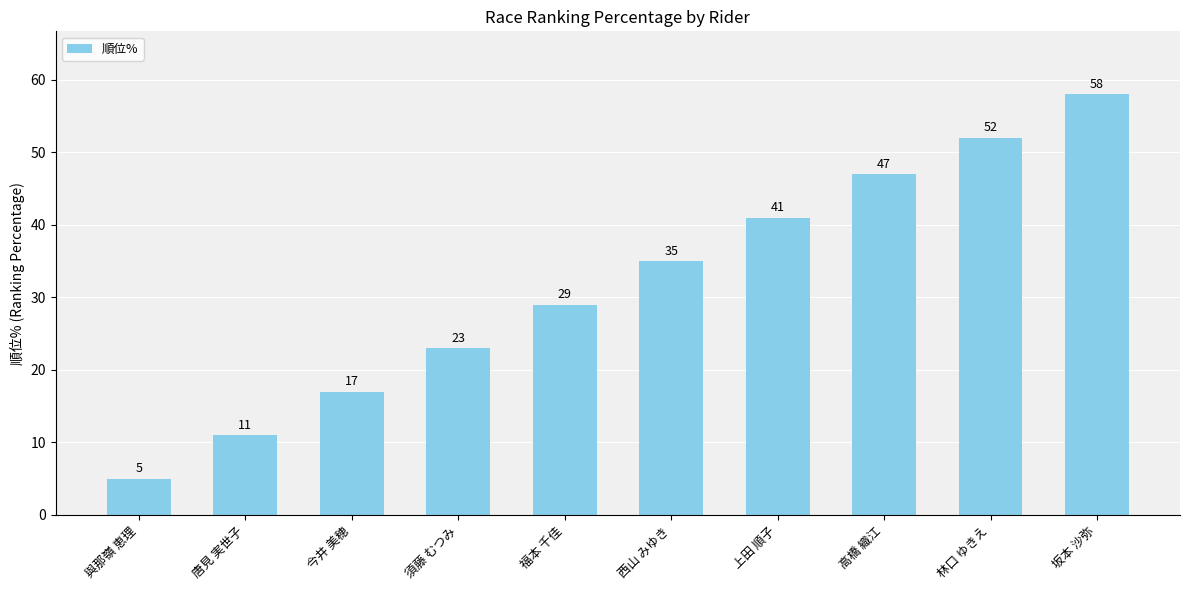

What is the difference between the maximum and minimum values?

53